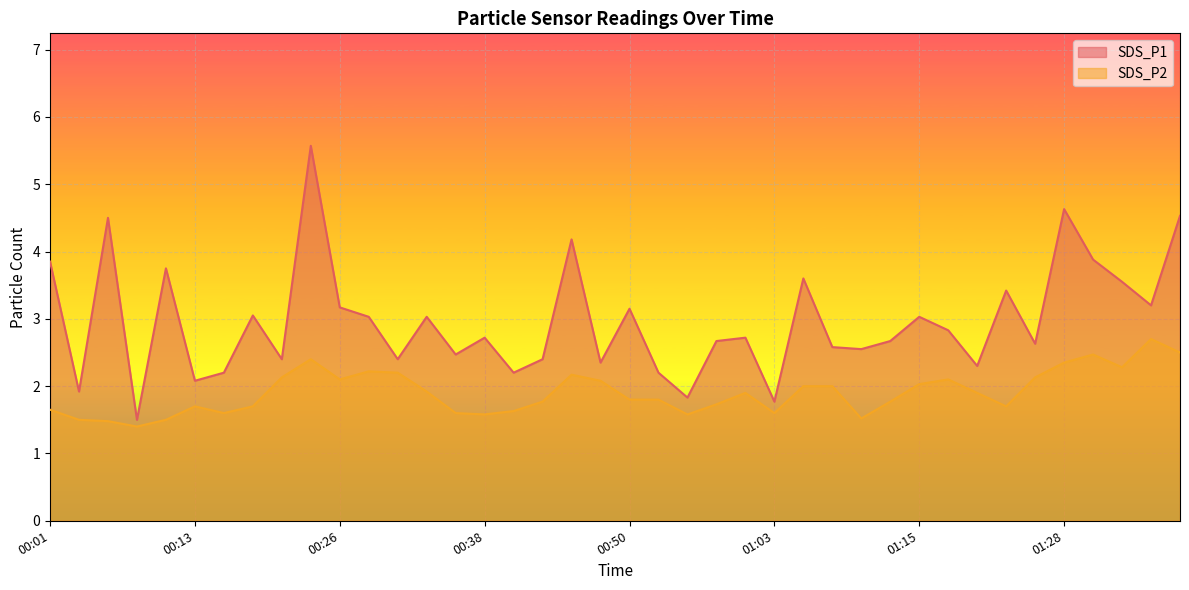

Is the value of SDS_P2 at 01:33 greater than the value of SDS_P1 at 01:20?

No